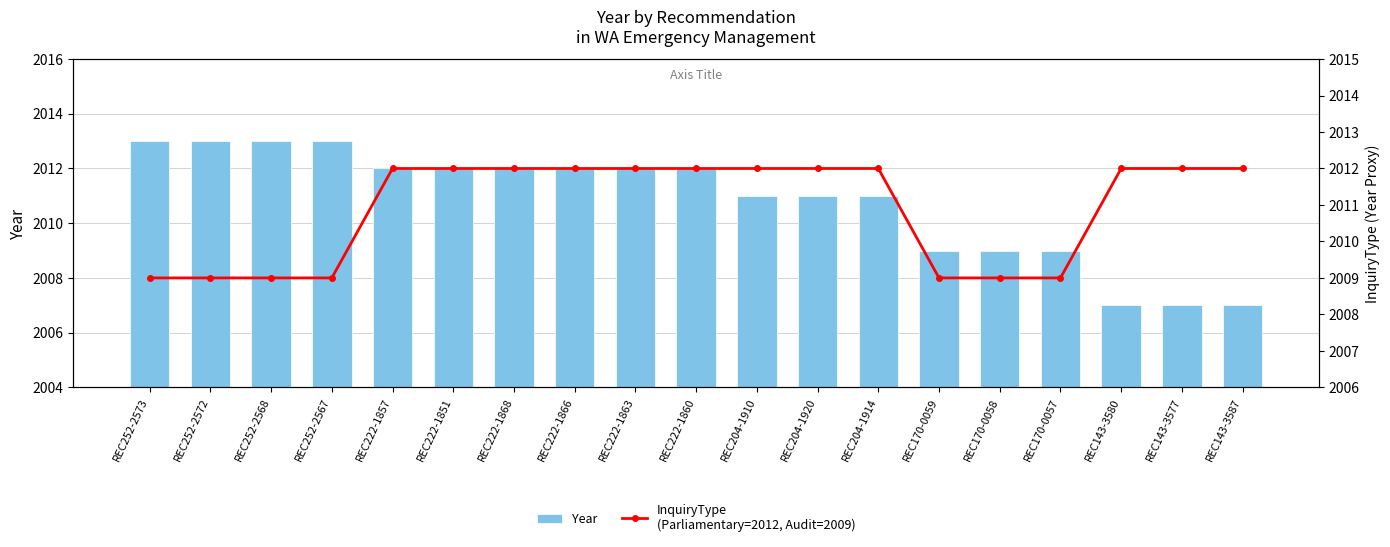

Which series has the largest total across all categories?

InquiryType
(Parliamentary=2012, Audit=2009)